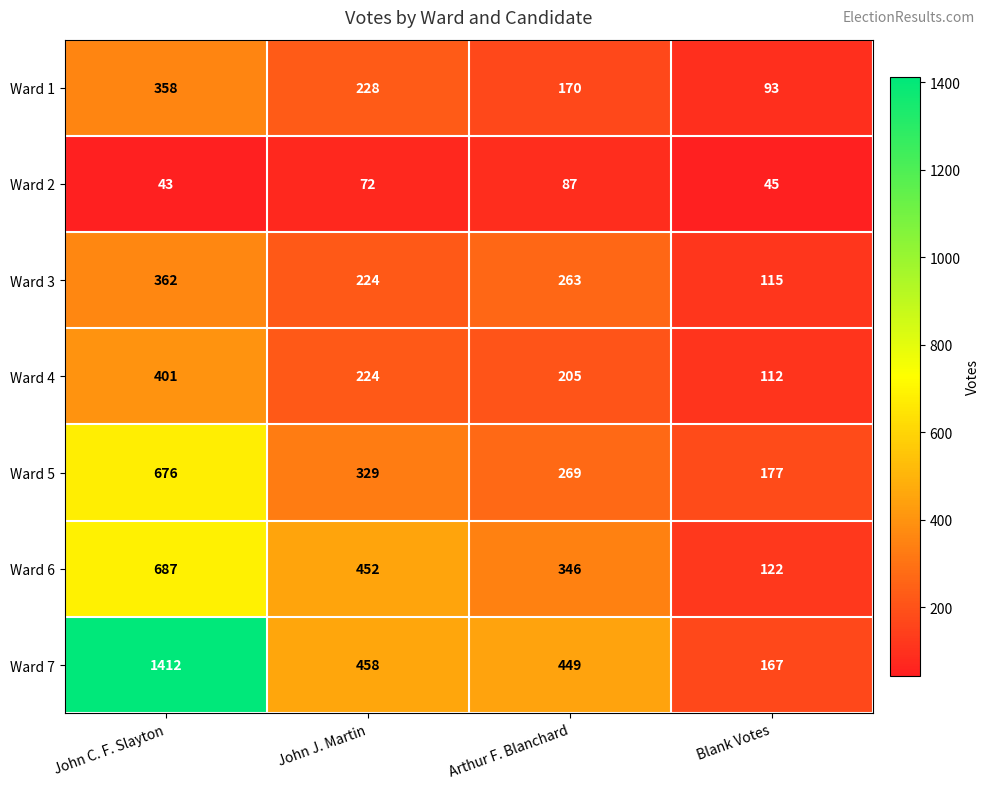

At which label is Ward 2 closest to 65?

John J. Martin